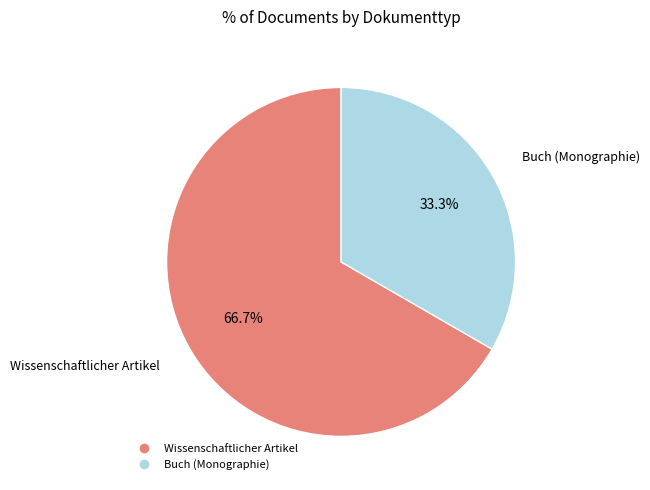

Does any single category account for the majority?

Yes